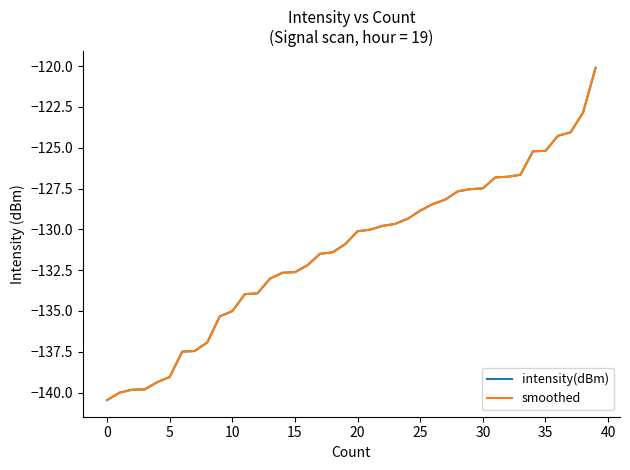

Is this an area chart (filled region under the line)?

No